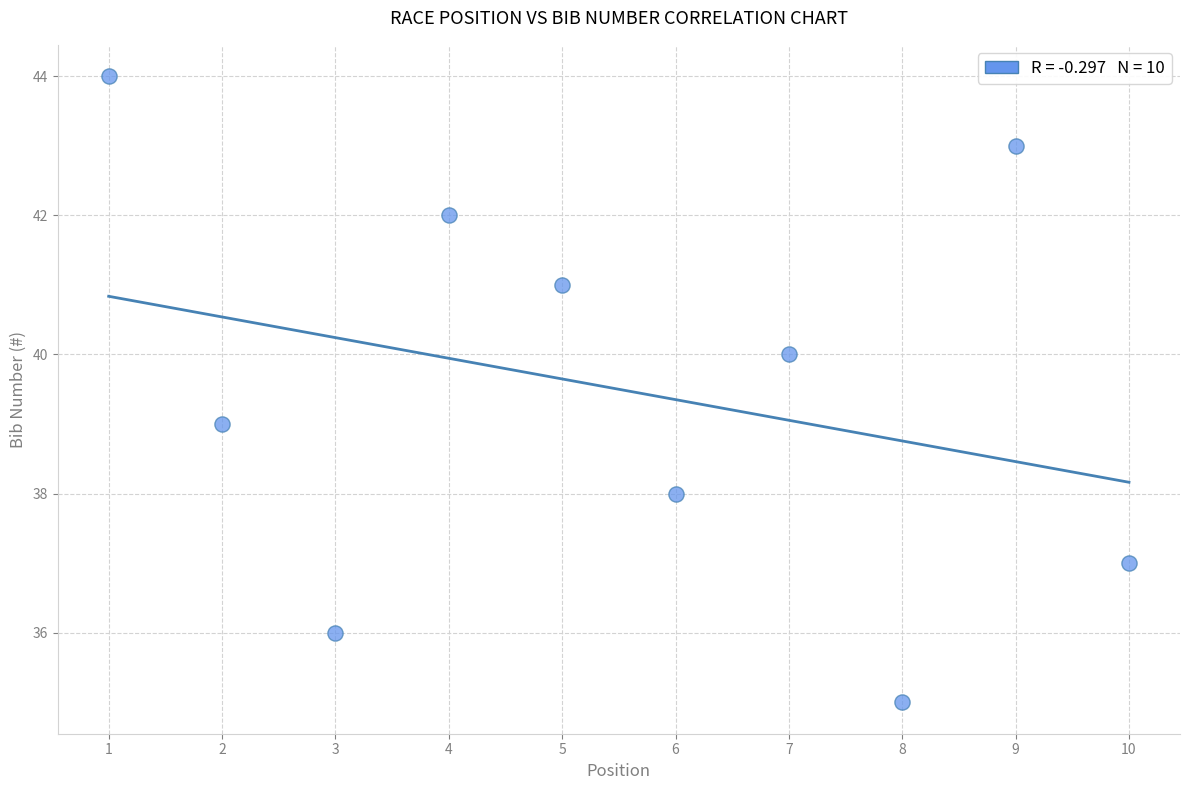

What is the range of Y values (max minus min)?

9